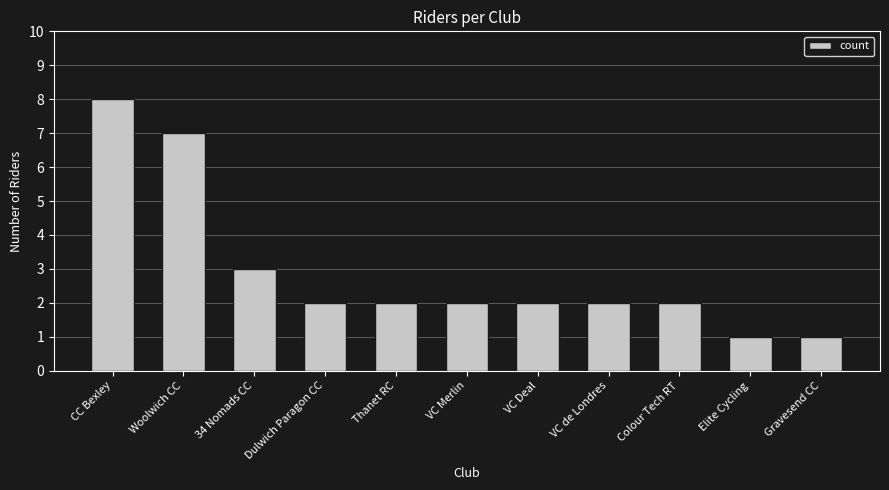

Which label corresponds to the largest value in the chart?

CC Bexley